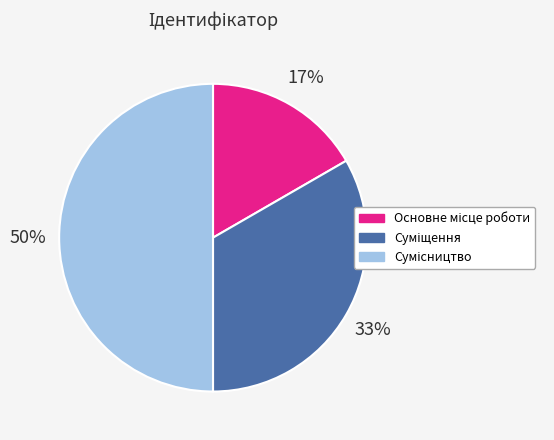

To the nearest percent, what is the average slice percentage?

33%